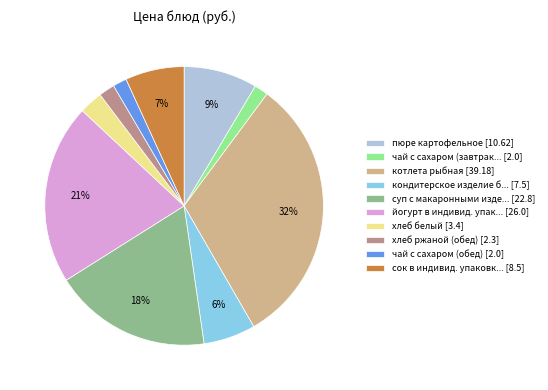

Which slice is the largest?

котлета рыбная [39.18]